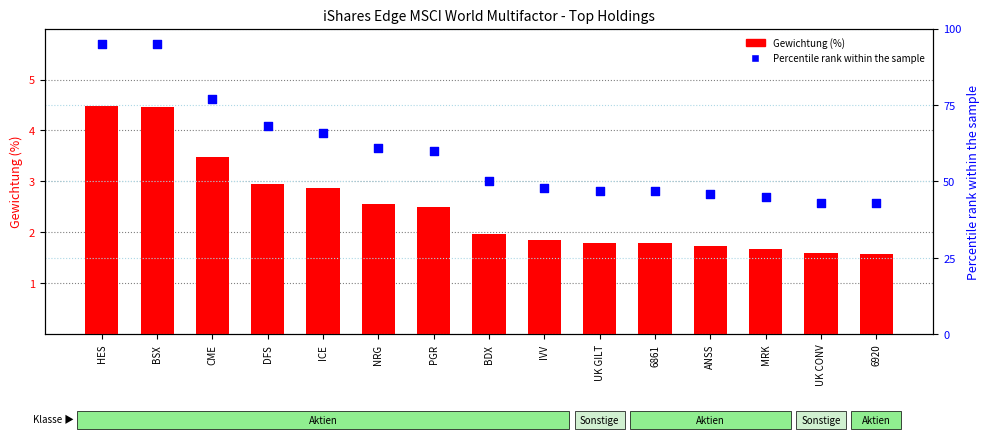

At which category is the sum across all series the highest?

HES